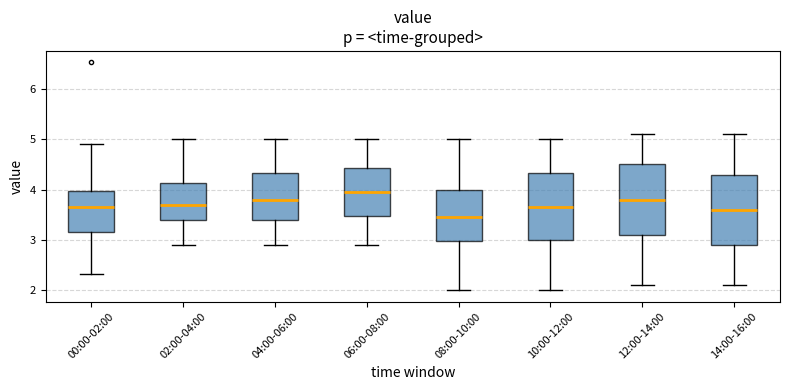

Reading left to right, read every box against the y-axis: the position of its median line, the range the box covers, and the ends of its whiskers. The values are not printed on the chart, so give them approximately, as read against the axis.

00:00-02:00: median 3.7, box 3.2 to 4.0, whiskers 2.3 to 4.9
02:00-04:00: median 3.7, box 3.4 to 4.1, whiskers 2.9 to 5.0
04:00-06:00: median 3.8, box 3.4 to 4.3, whiskers 2.9 to 5.0
06:00-08:00: median 4.0, box 3.5 to 4.4, whiskers 2.9 to 5.0
08:00-10:00: median 3.5, box 3.0 to 4.0, whiskers 2.0 to 5.0
10:00-12:00: median 3.7, box 3.0 to 4.3, whiskers 2.0 to 5.0
12:00-14:00: median 3.8, box 3.1 to 4.5, whiskers 2.1 to 5.1
14:00-16:00: median 3.6, box 2.9 to 4.3, whiskers 2.1 to 5.1